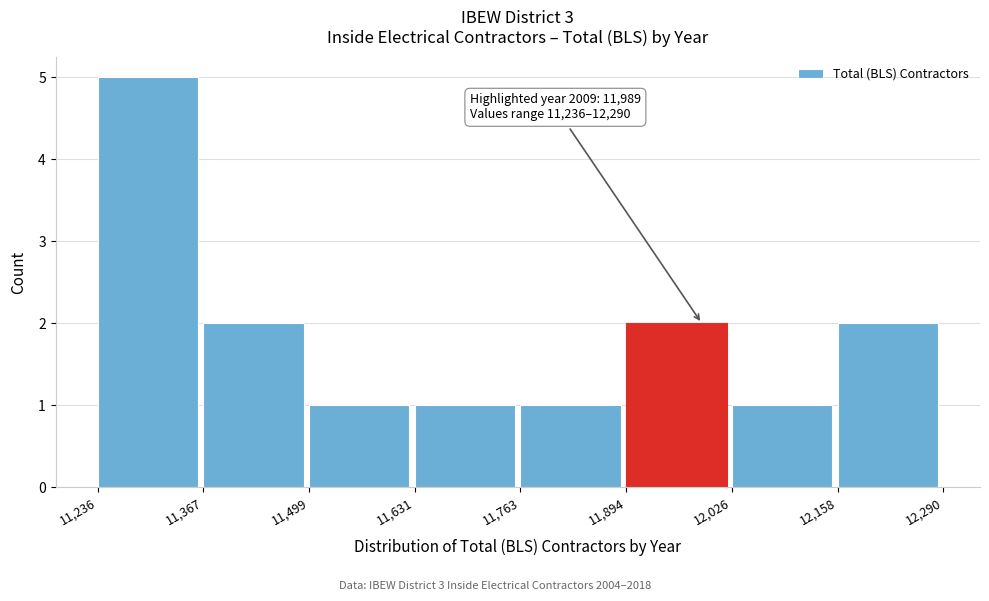

Over which range of the x-axis is the bar tallest?

11,236 to 11,367